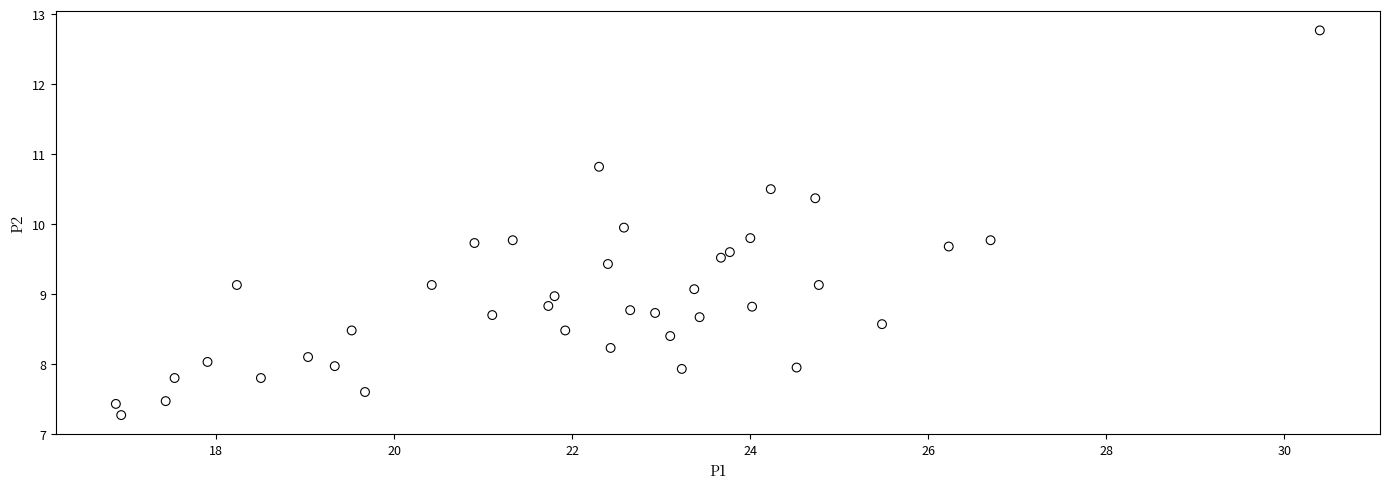

What is the range of Y values (max minus min)?

5.5